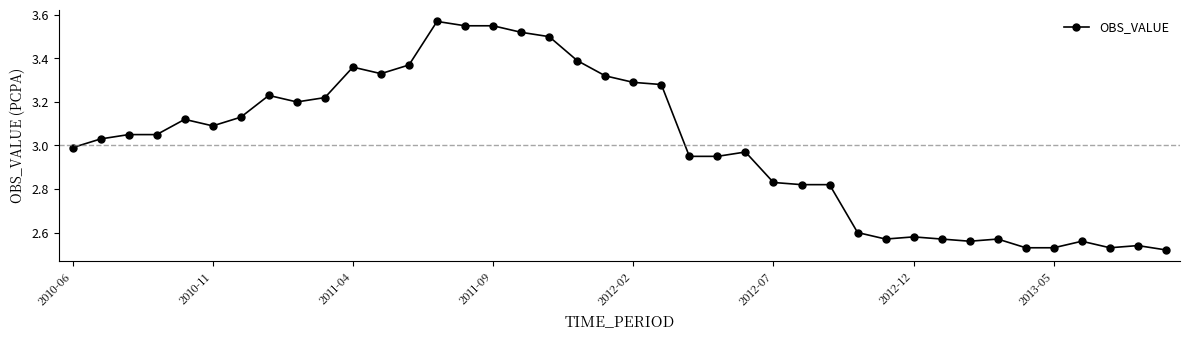

How many lines are shown in the chart?

1